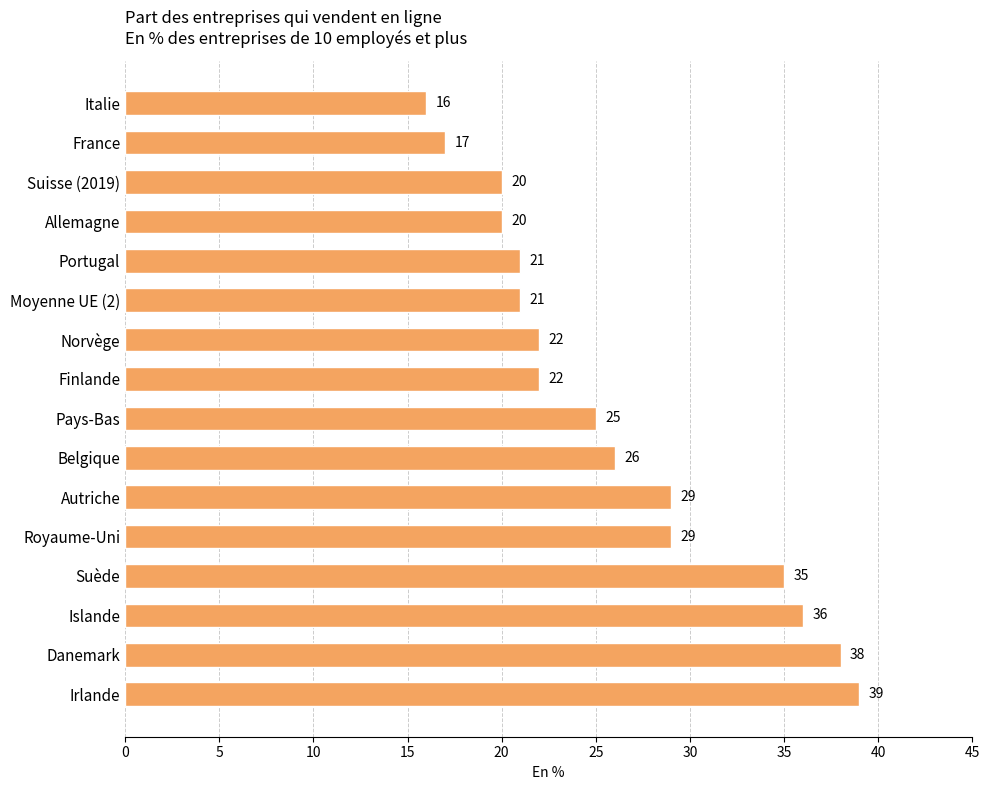

Approximately how many times larger is the value at Allemagne compared to Finlande?

0.9